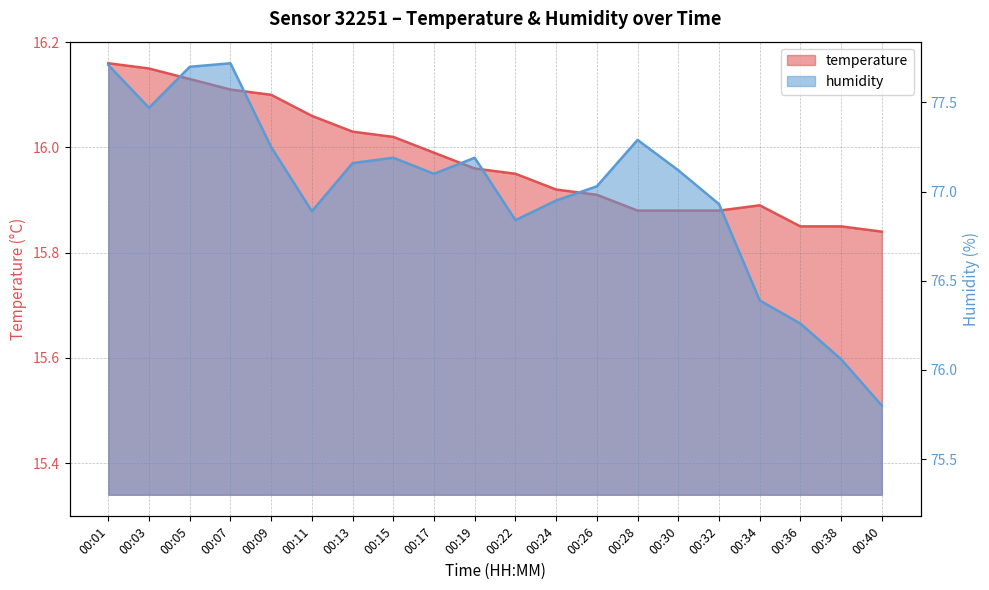

Does the chart have visible grid lines?

Yes